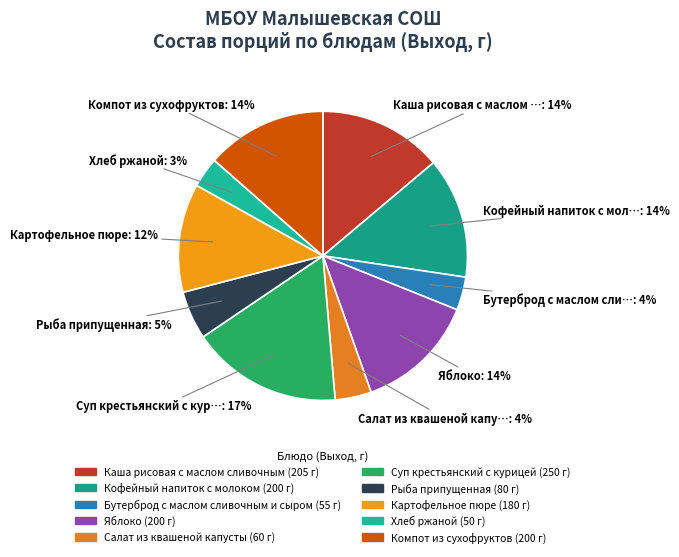

How many segments does this pie chart have?

10